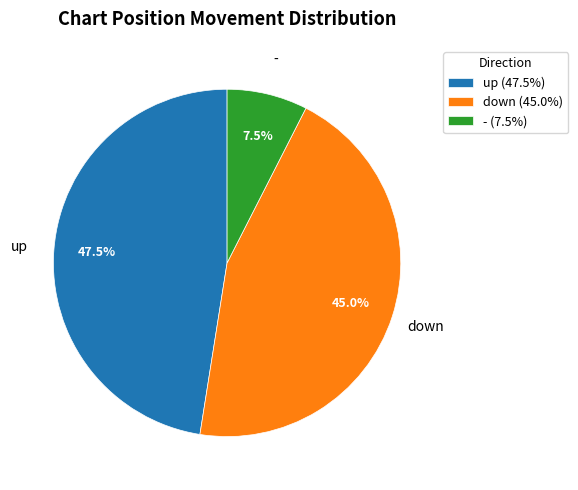

Approximately how many times larger is the value at - compared to down?

0.2